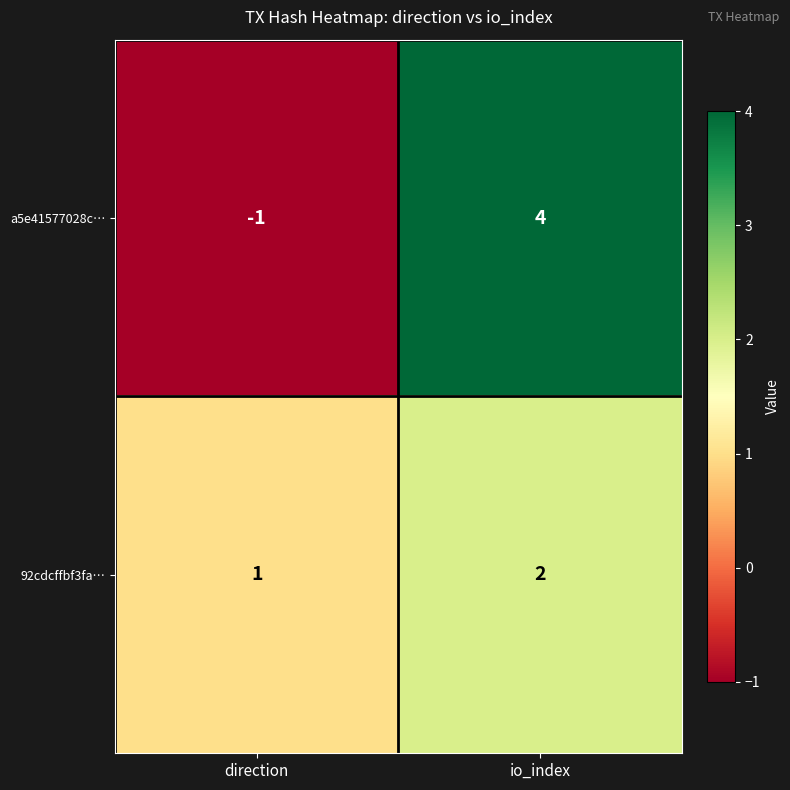

At which category is the sum across all series the highest?

io_index